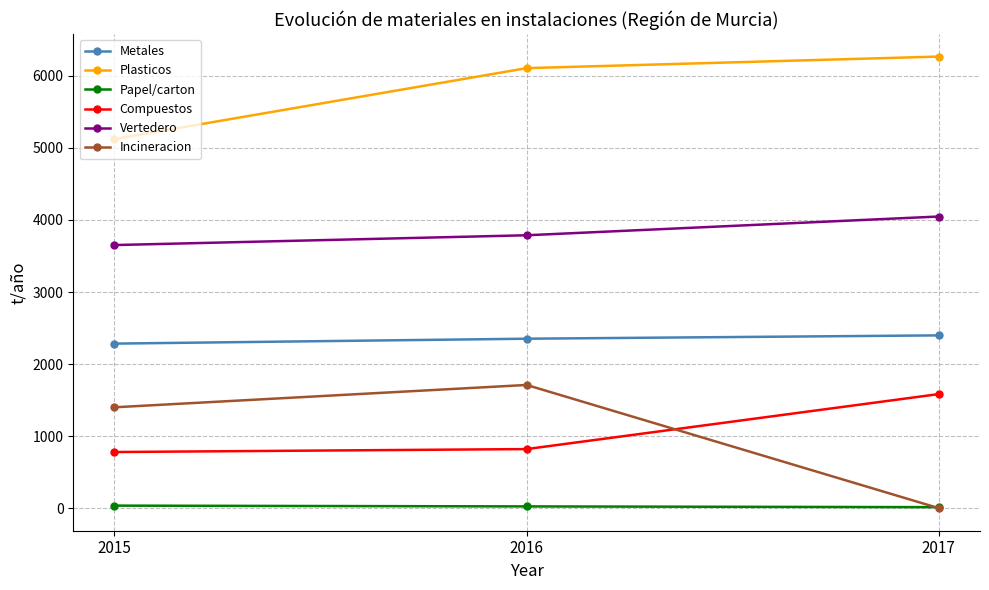

How many Incineracion values are between 0 and 1710?

3